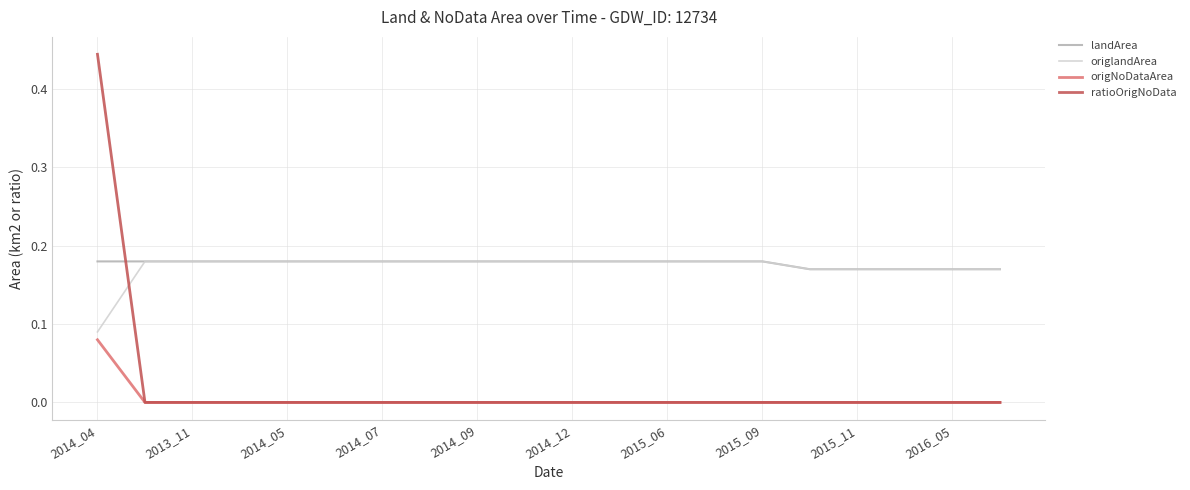

Which series has the largest range (max minus min)?

ratioOrigNoData